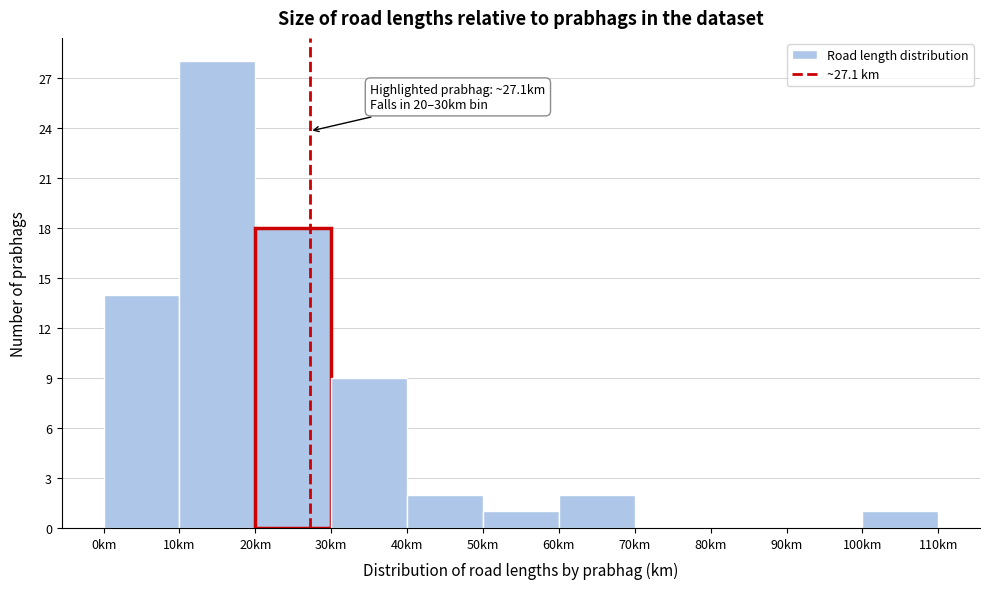

Over which range of the x-axis is the bar tallest?

10 to 20